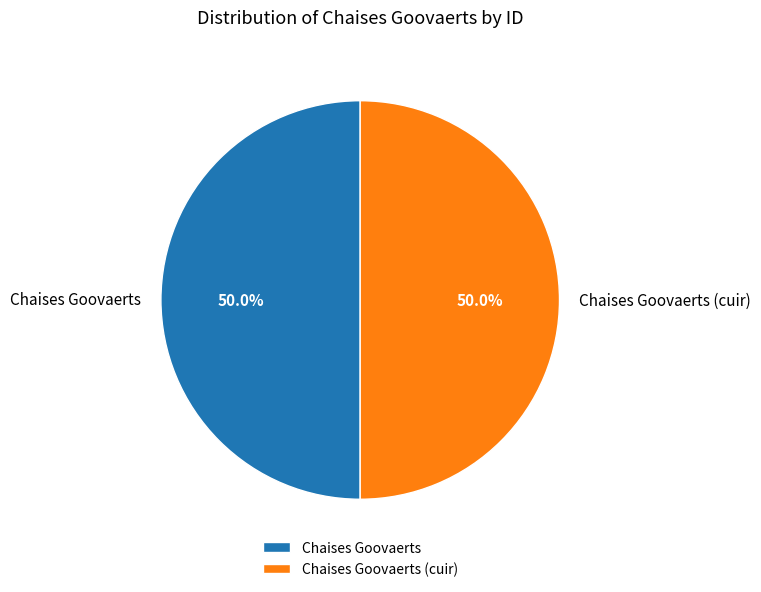

What percentage do Chaises Goovaerts (cuir) and Chaises Goovaerts together represent?

100.0%